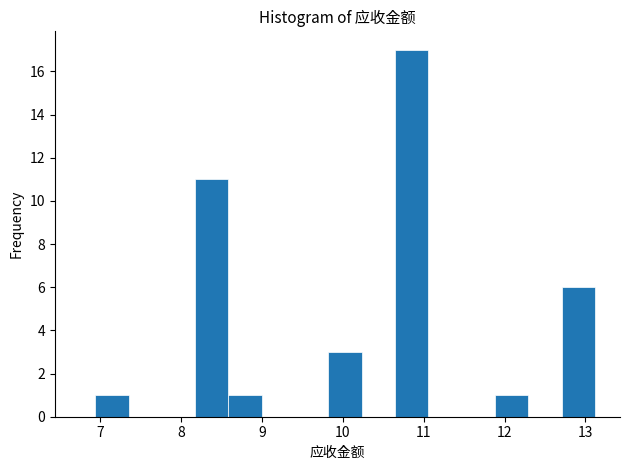

How tall is the bar that spans 12.7 to 13.1 on the x-axis? Neither the bar edges nor the heights are printed on the chart, so give them approximately, as read against the axes.

6